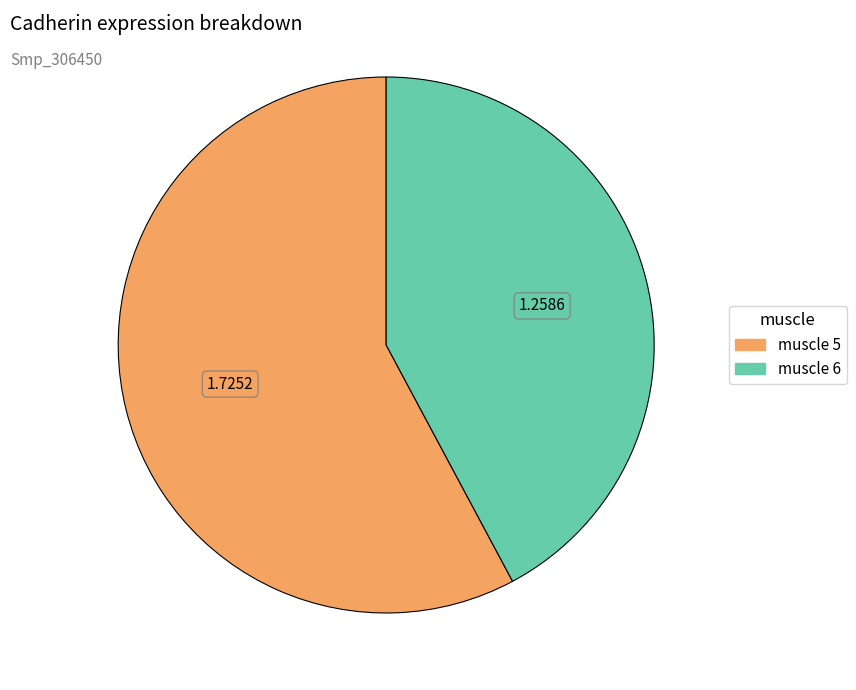

Approximately how many times larger is the value at muscle 6 compared to muscle 5?

0.7